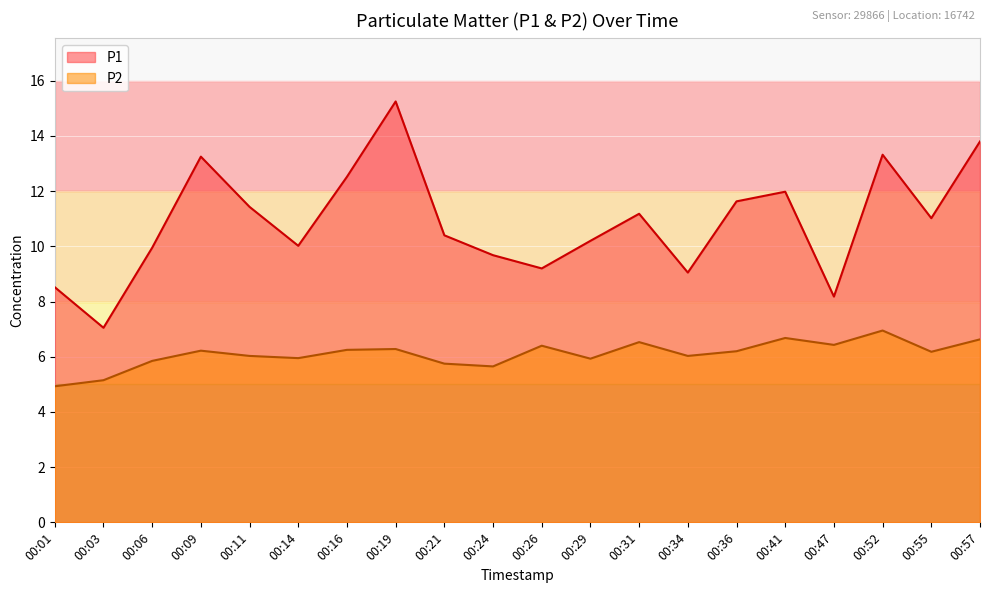

At which category is the sum across all series the highest?

00:19